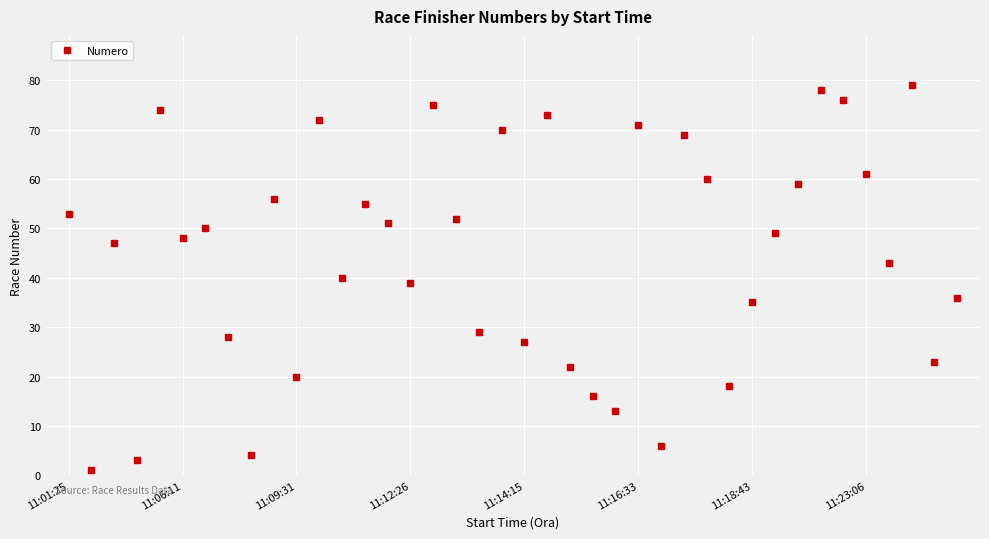

What is the greatest value displayed?

79